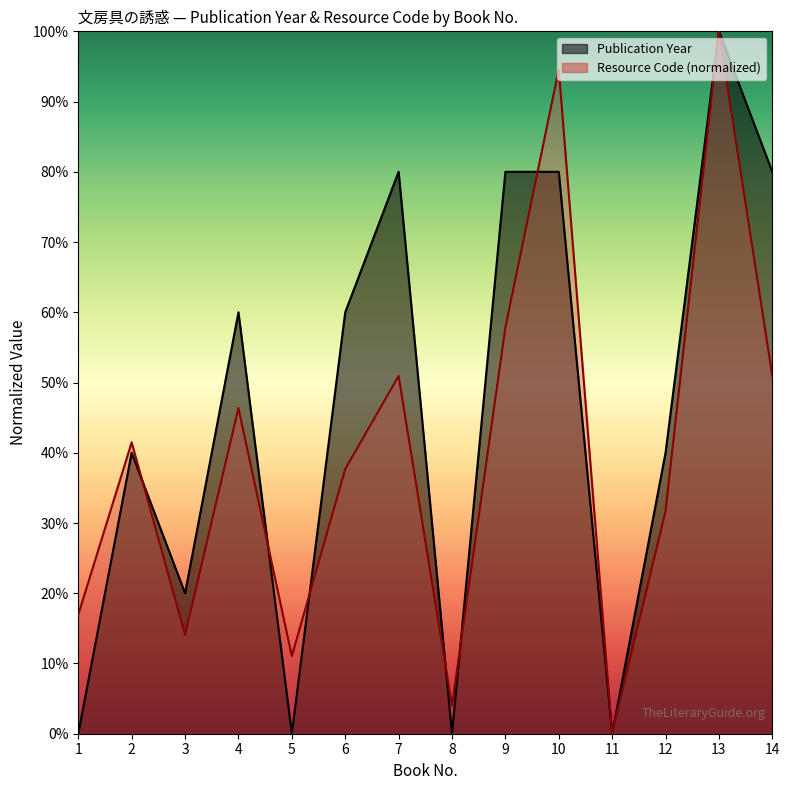

Count the Publication Year values in the range 0 to 80.

13